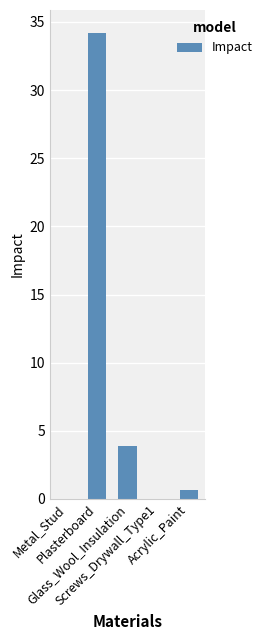

What is the sum of all values?

38.7